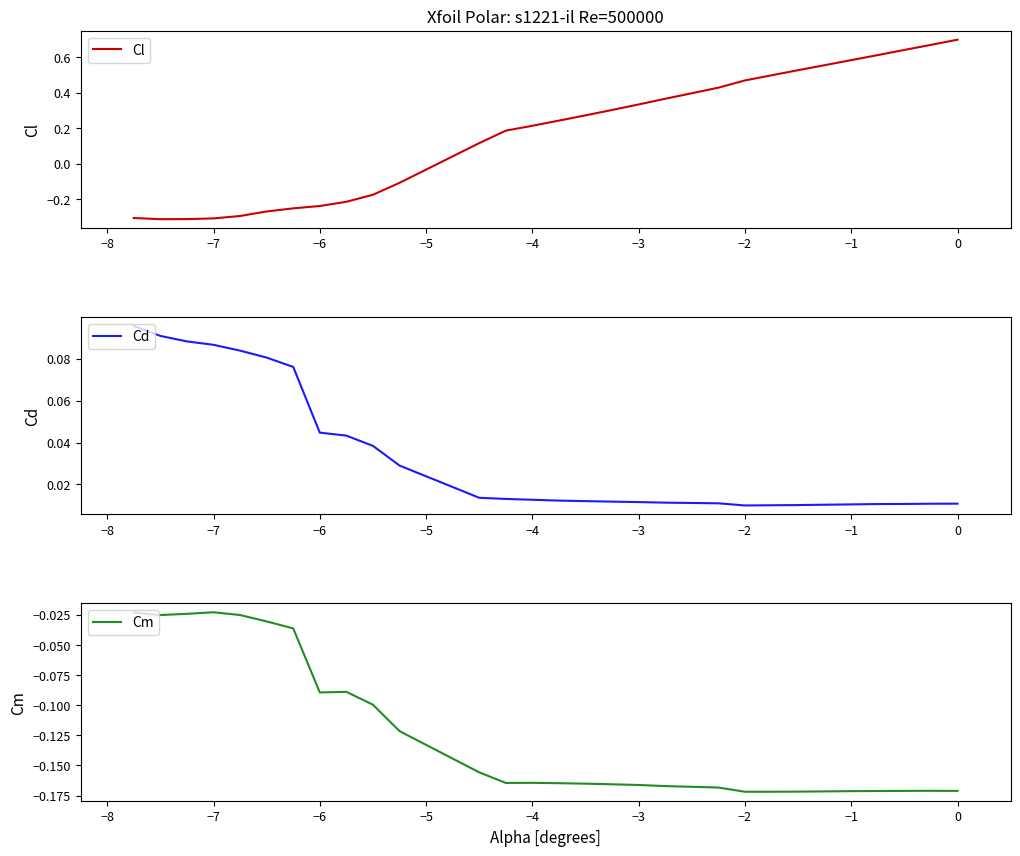

Which series has the largest range (max minus min)?

Cl